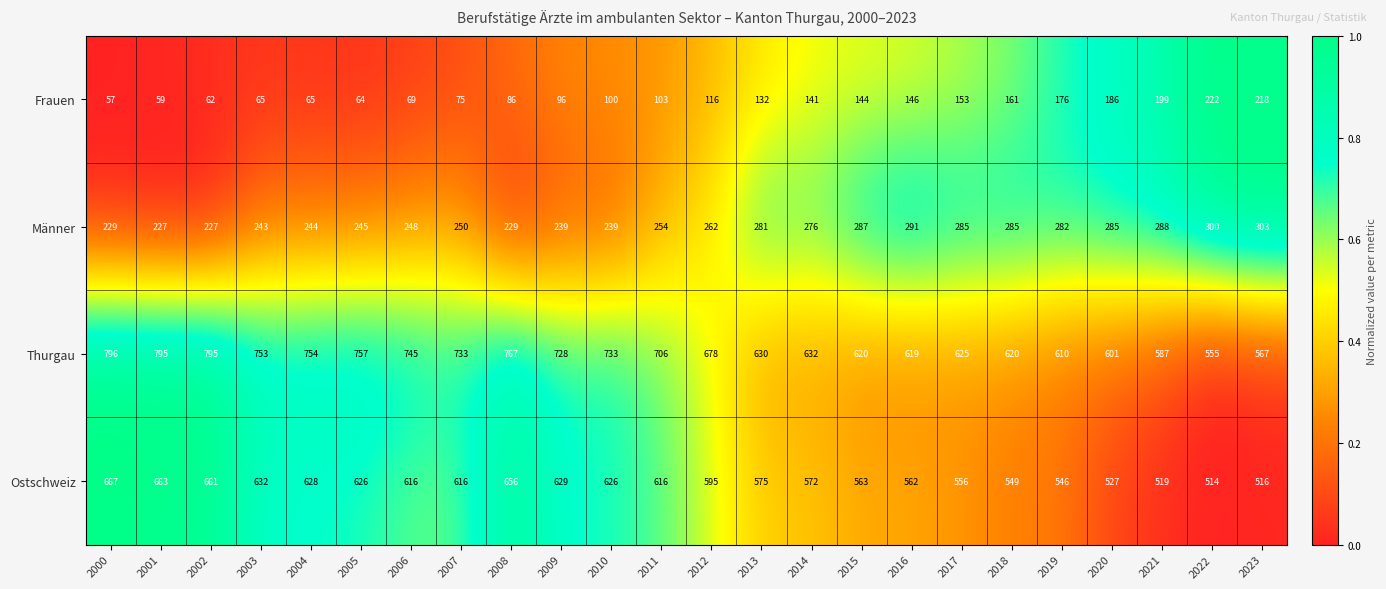

Rank the series at 2014 from lowest to highest value.

Frauen, Männer, Ostschweiz, Thurgau